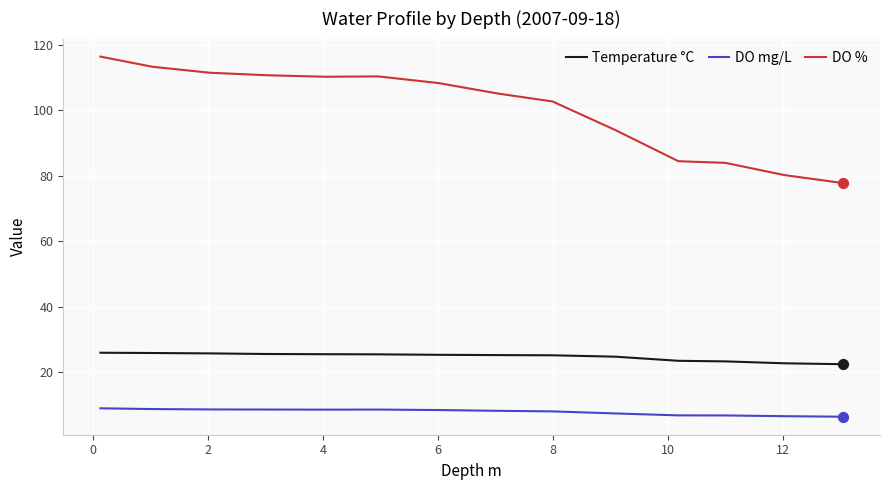

At how many categories does at least one series exceed 46?

14